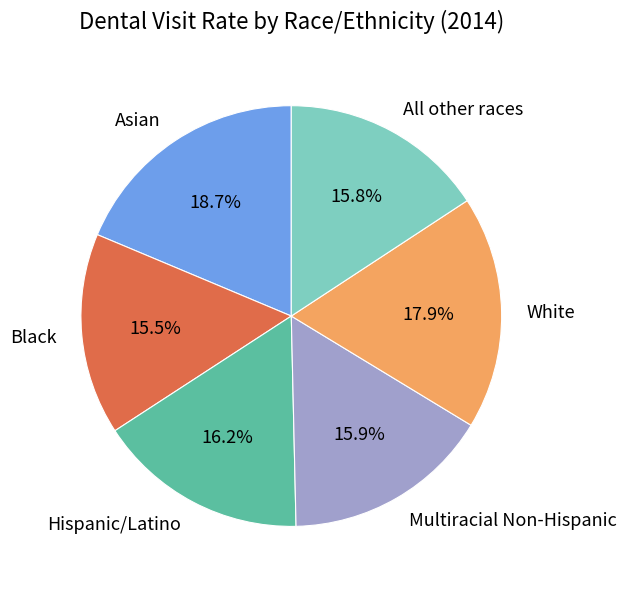

Between Hispanic/Latino and White, which is larger?

White